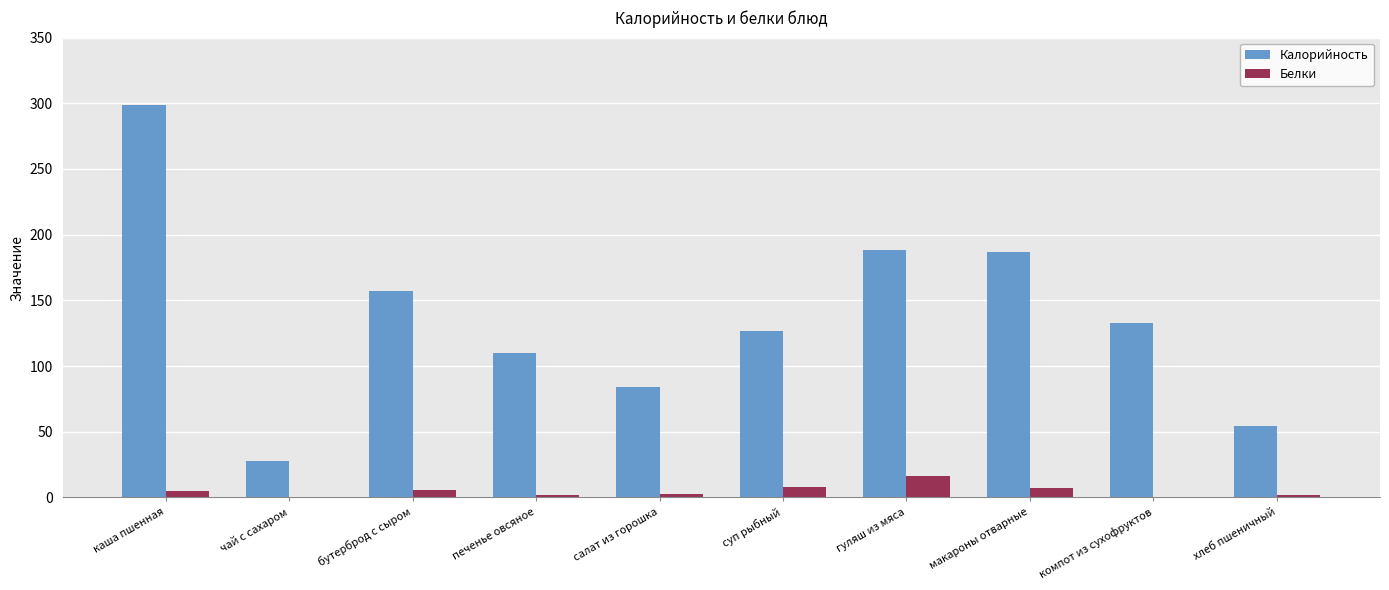

The Калорийность series shows 54 at салат из горошка. True or false?

False